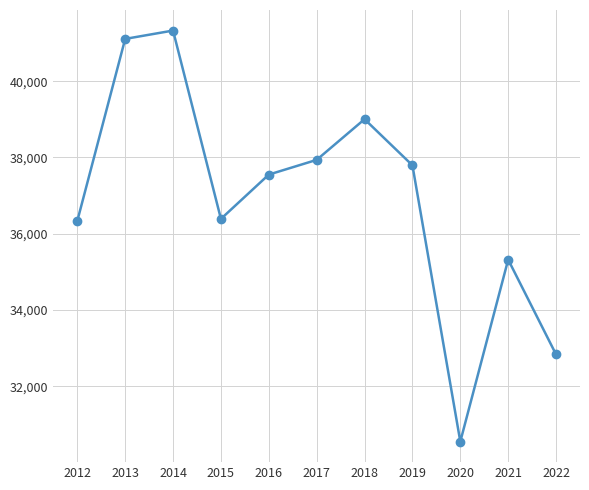

What is the change in value from 2014 to 2018?

-2325